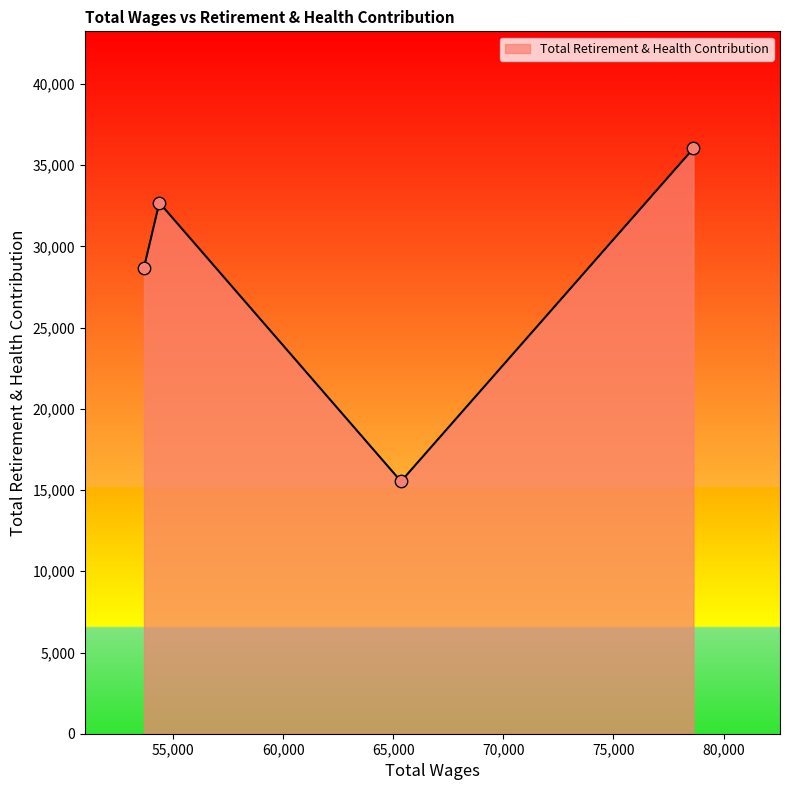

What is the greatest value displayed?

36034